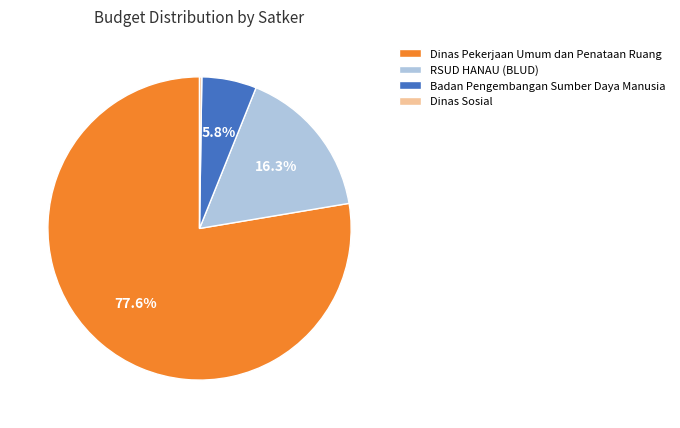

Which category has the biggest portion of the pie?

Dinas Pekerjaan Umum dan Penataan Ruang